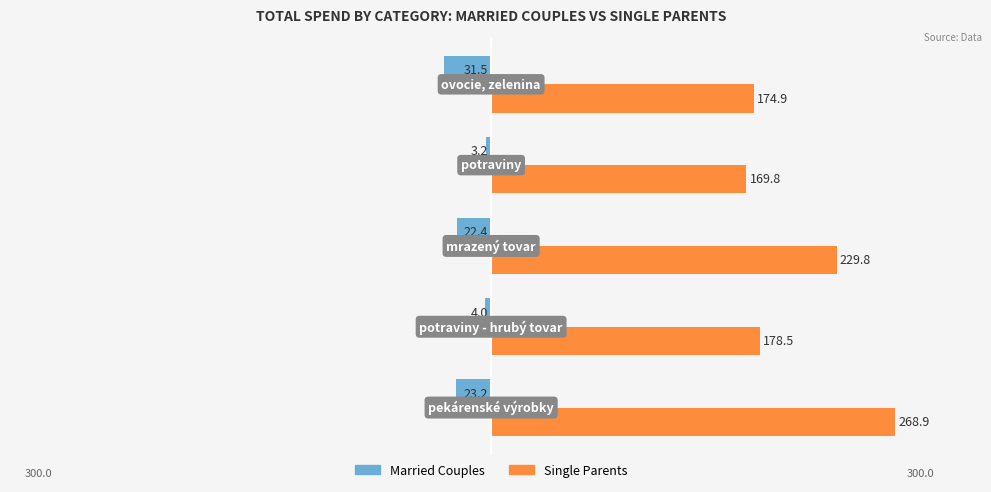

What are all the series names shown in the legend?

Married Couples, Single Parents